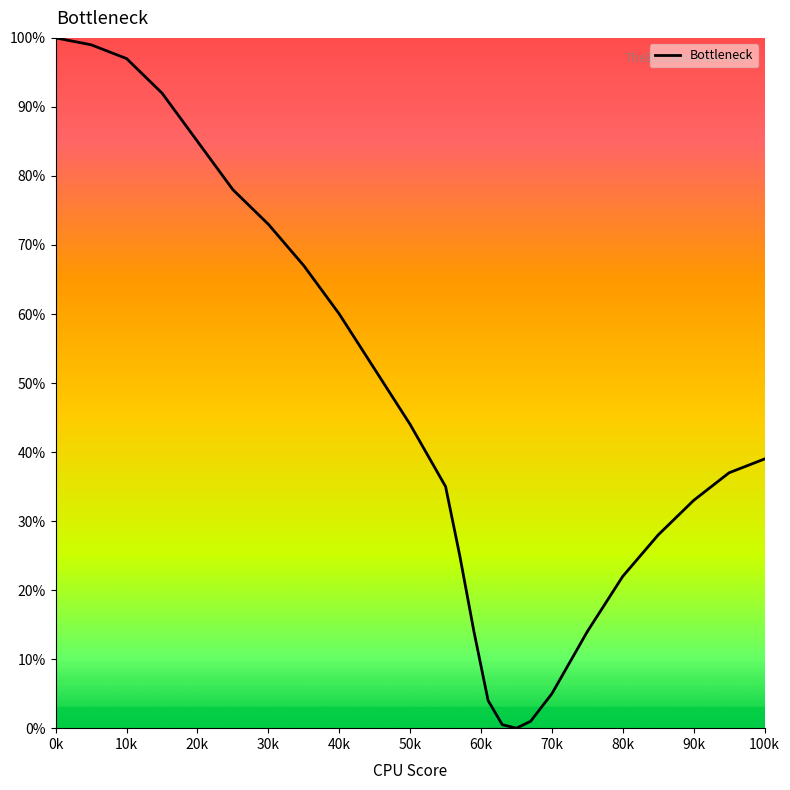

What is the greatest value displayed?

100.0